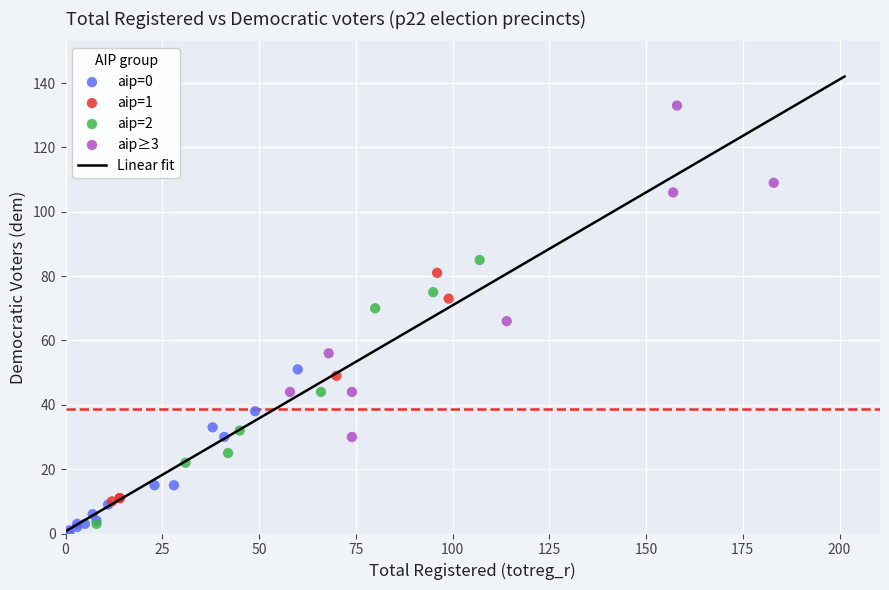

Which series contains the highest Y value?

aip≥3